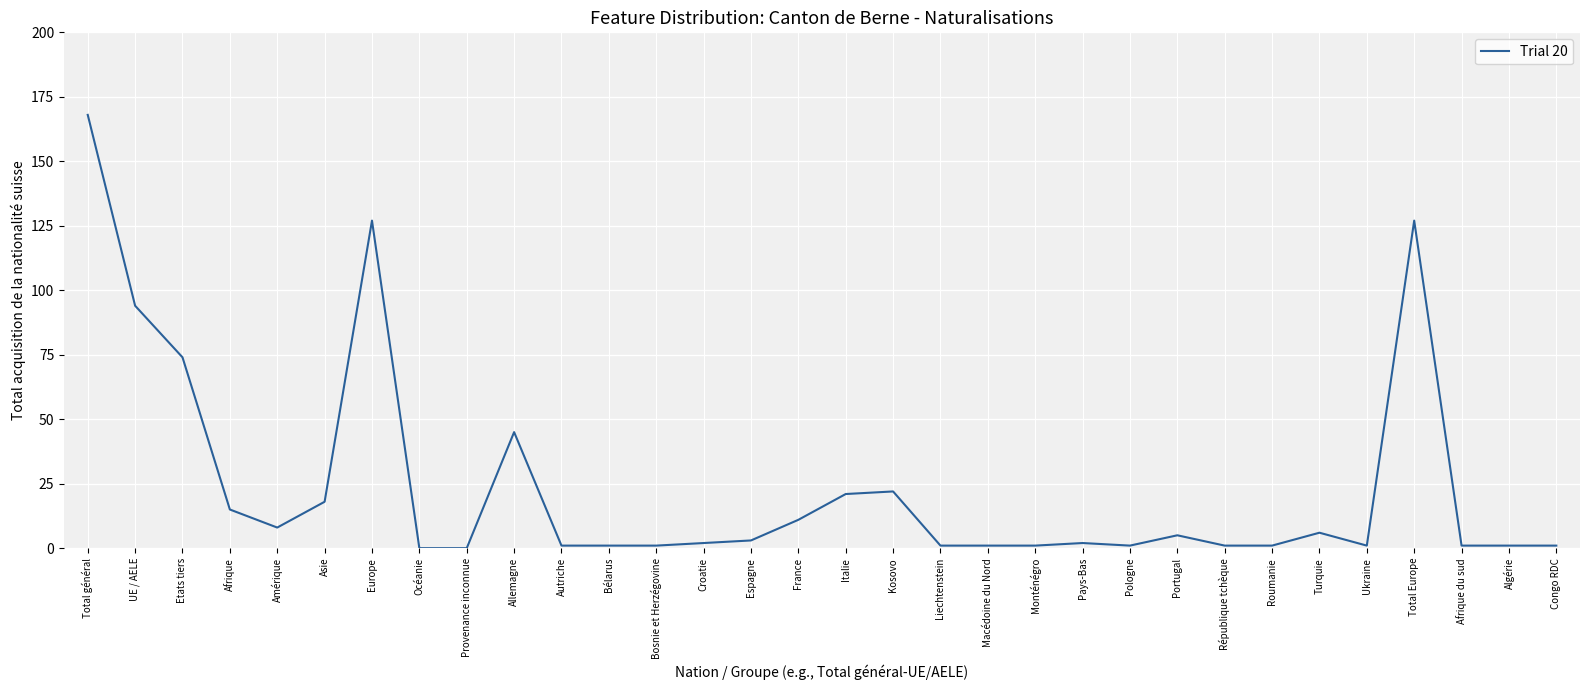

What is the difference between the maximum and minimum values?

168